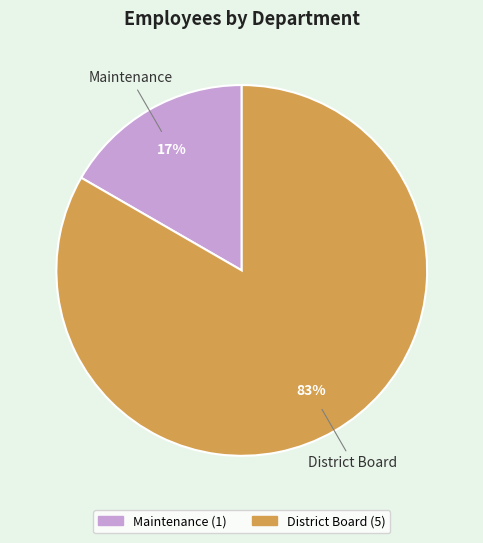

What is the largest slice in the pie chart?

District Board